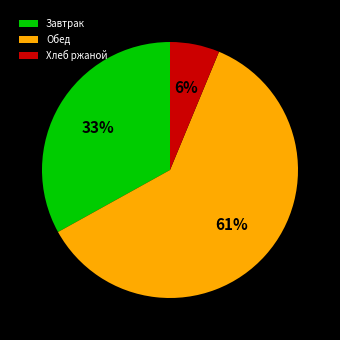

Rank the categories by value from highest to lowest.

Обед, Завтрак, Хлеб ржаной